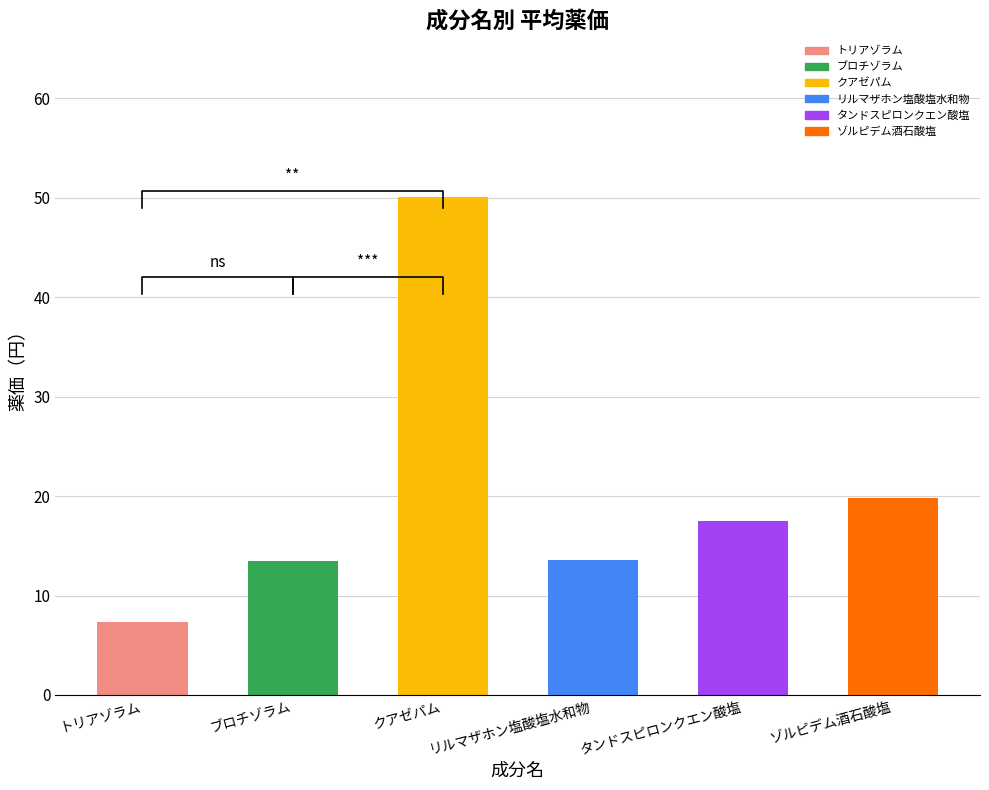

What is the difference between the maximum and second lowest values?

36.6